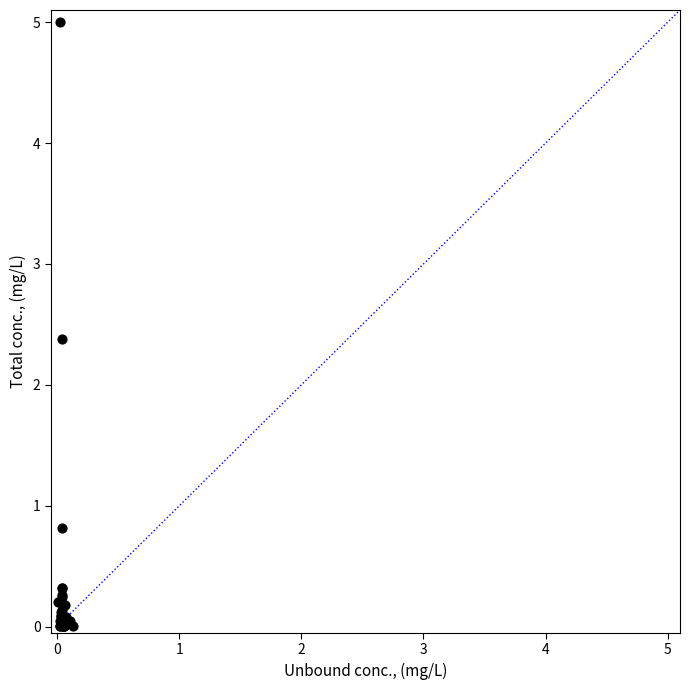

What Y value in the scatter plot is closest to 2?

2.4